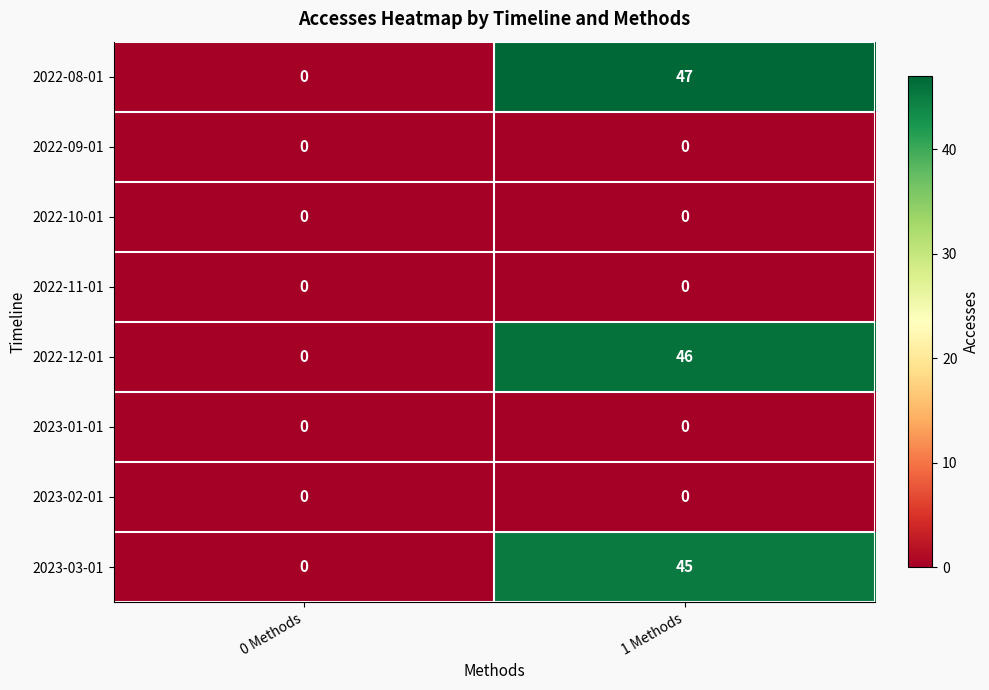

Between 0 Methods and 1 Methods, which series saw the biggest shift?

2022-08-01